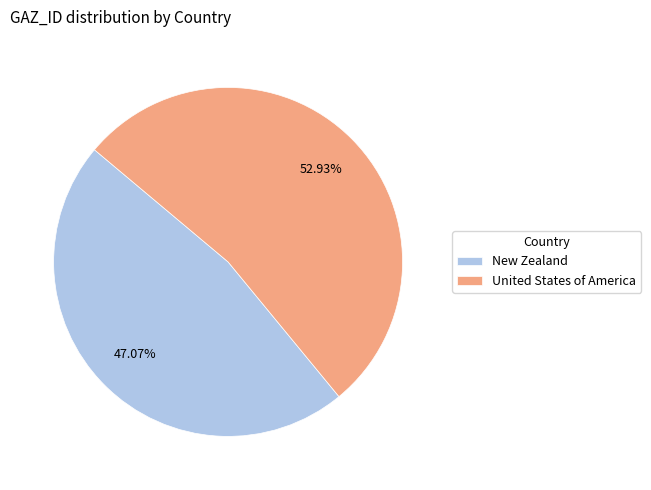

To the nearest percent, what is the combined percentage of New Zealand and United States of America?

100%